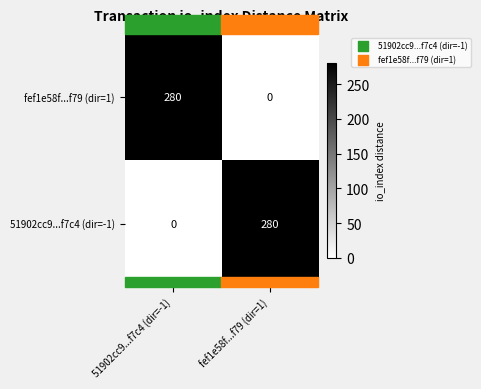

What is the greatest value displayed?

280